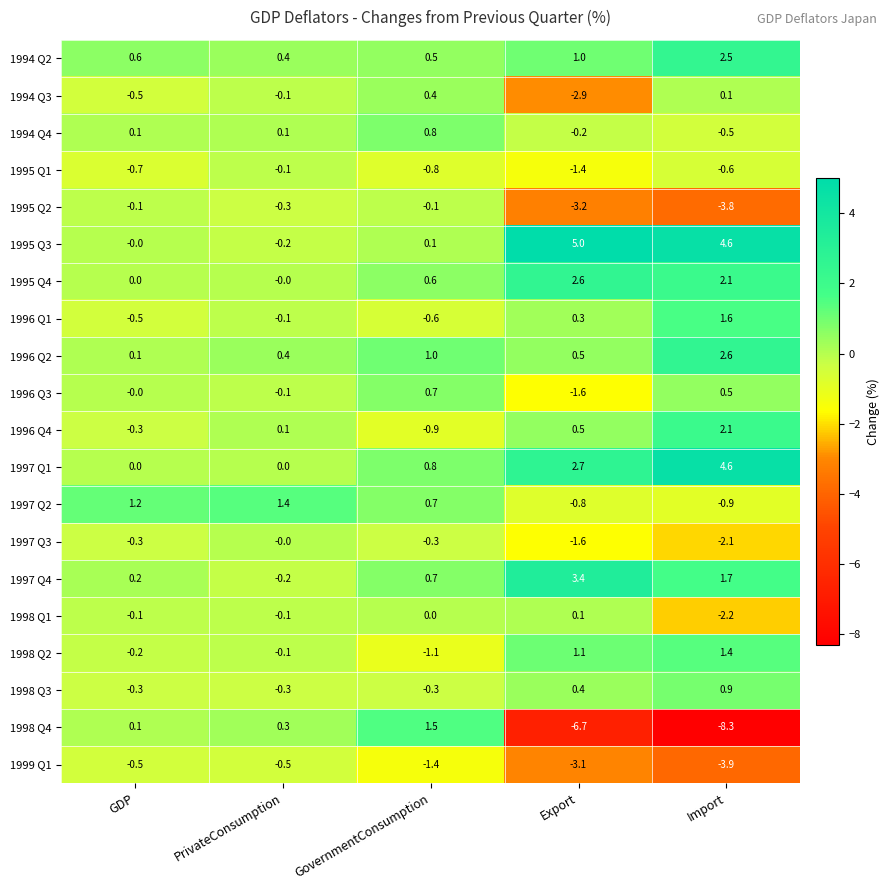

Which series has the largest total across all categories?

1995 Q3